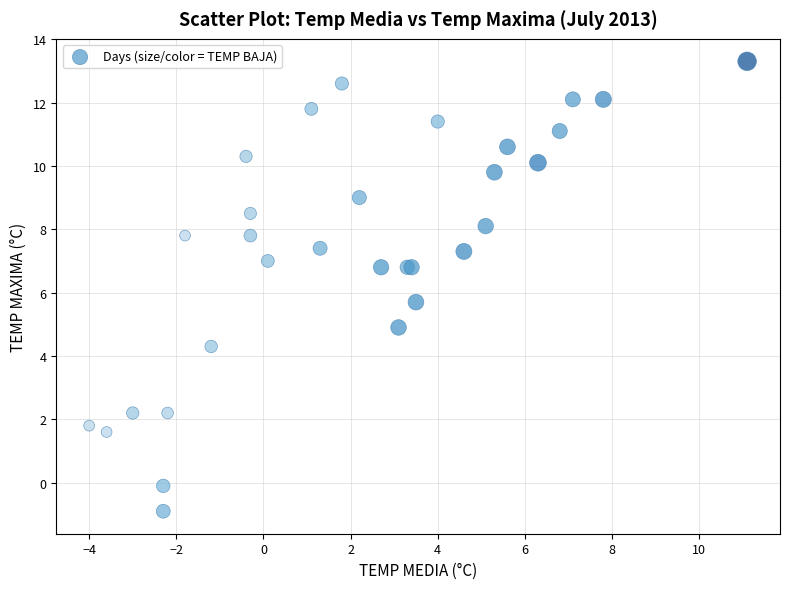

What Y value in the scatter plot is closest to 6?

5.7